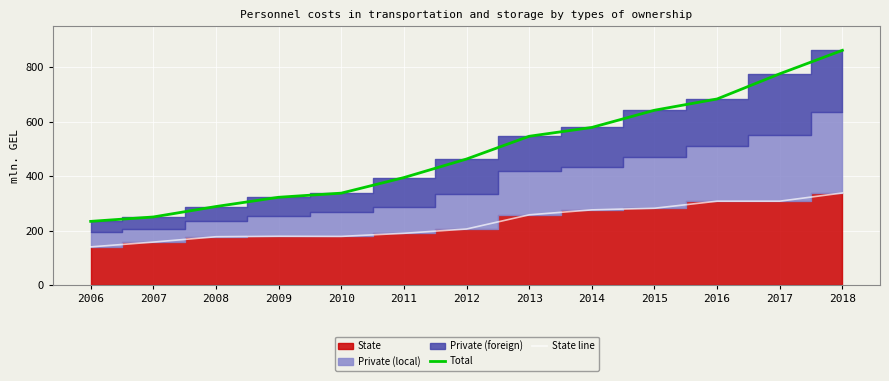

At how many categories does at least one series exceed 680?

3